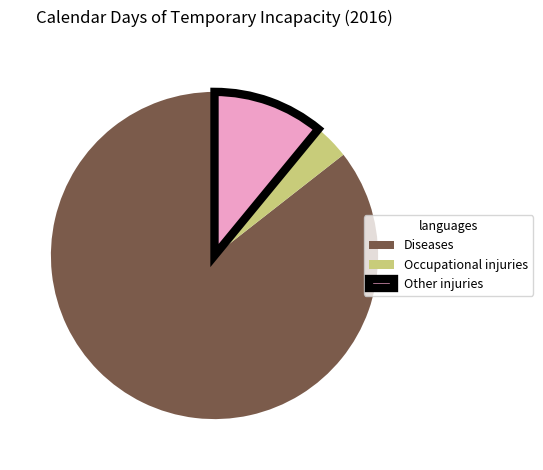

Count the number of slices in the pie.

3